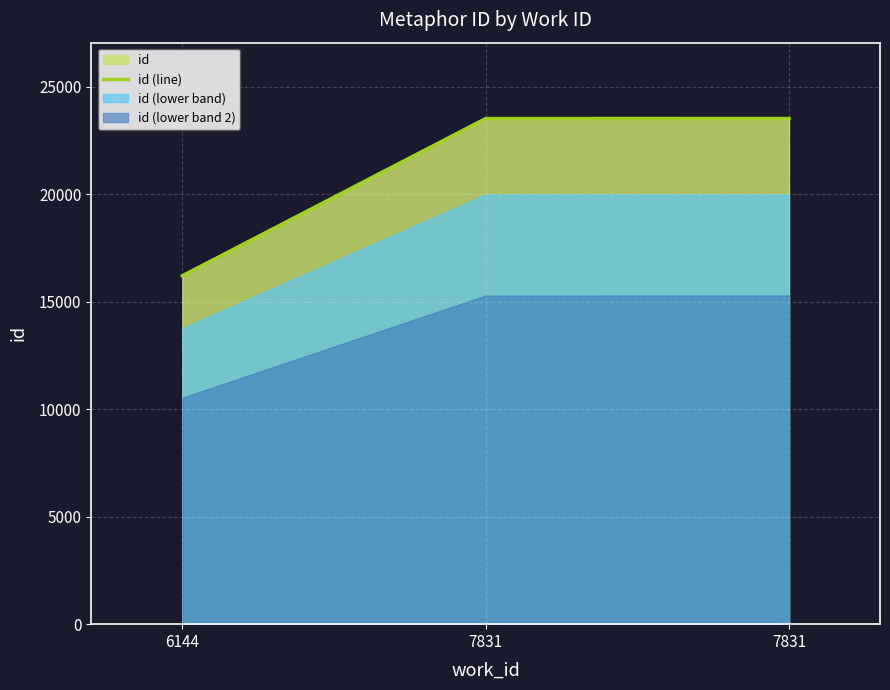

Reading left to right, list all the values displayed in this chart.

16201	23514	23516